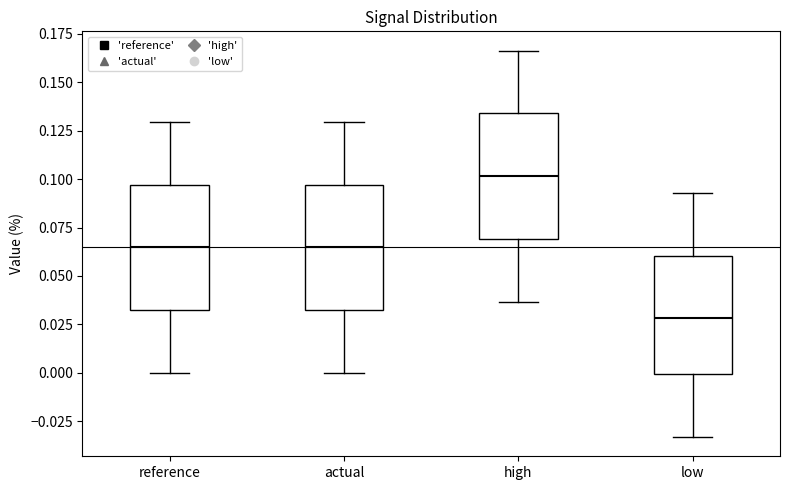

Reading left to right, read every box against the y-axis: the position of its median line, the range the box covers, and the ends of its whiskers. The values are not printed on the chart, so give them approximately, as read against the axis.

reference: median 0.065, box 0.030 to 0.095, whiskers 0.000 to 0.130
actual: median 0.065, box 0.030 to 0.095, whiskers 0.000 to 0.130
high: median 0.100, box 0.070 to 0.135, whiskers 0.035 to 0.165
low: median 0.030, box 0.000 to 0.060, whiskers -0.035 to 0.095